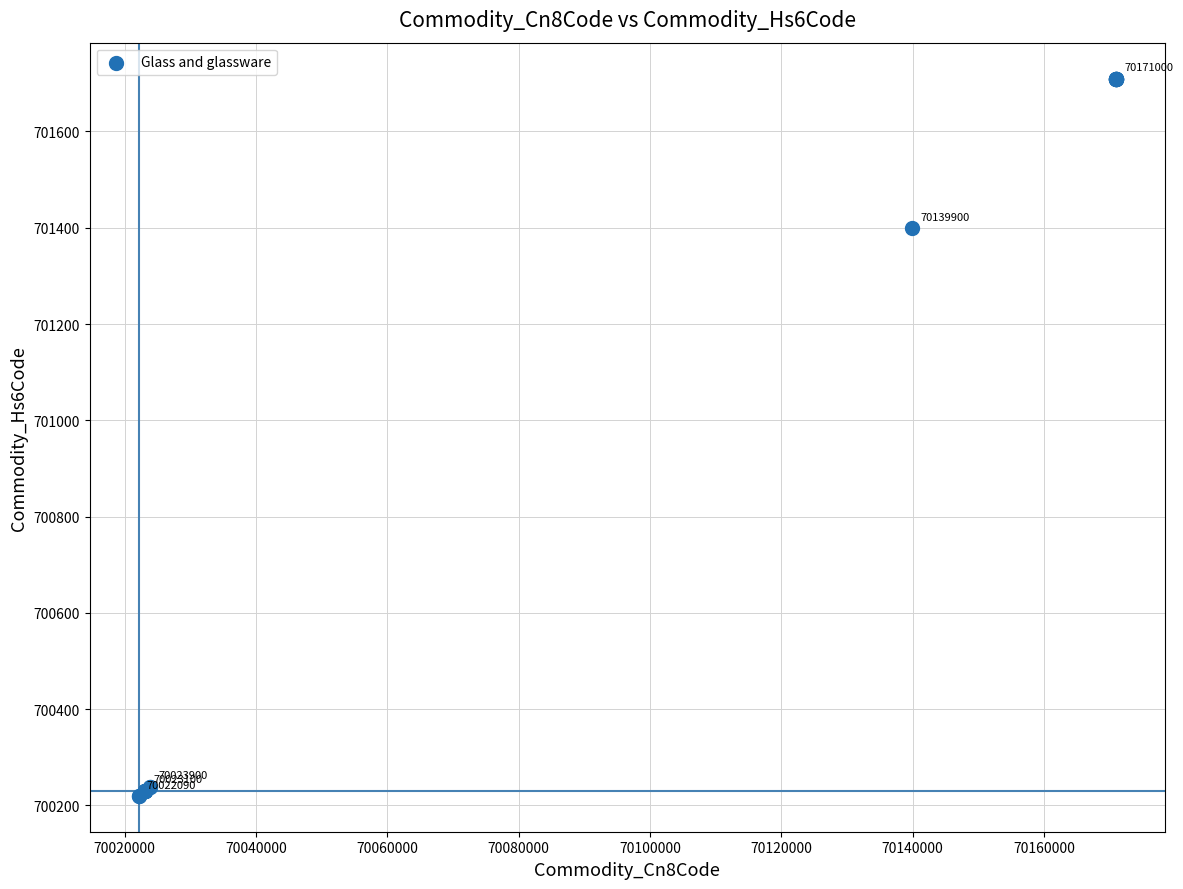

What Y value in the scatter plot is closest to 700965?

701399